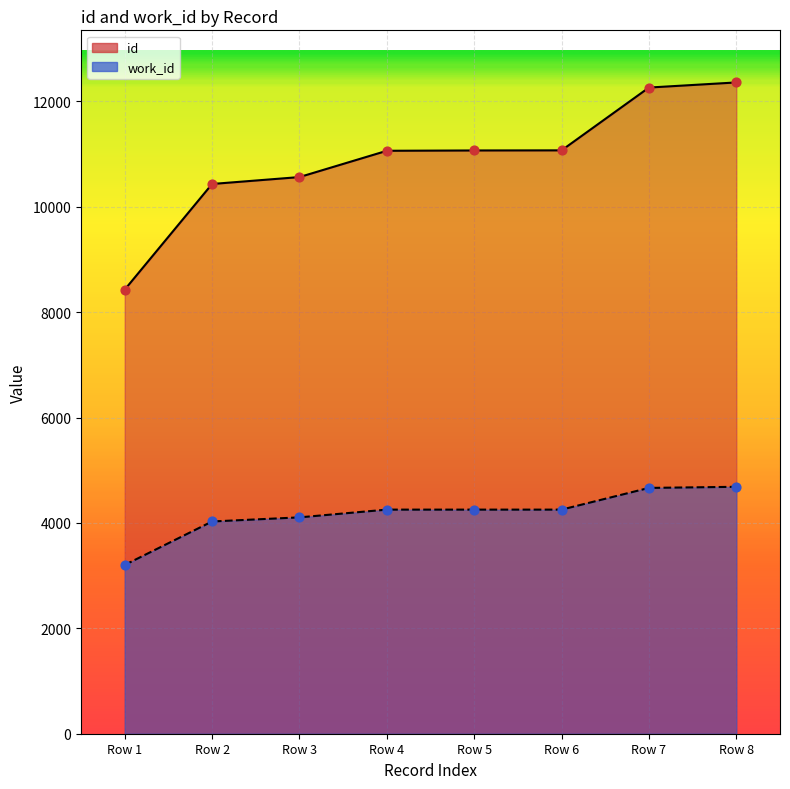

Which series contains the lowest Y value?

work_id